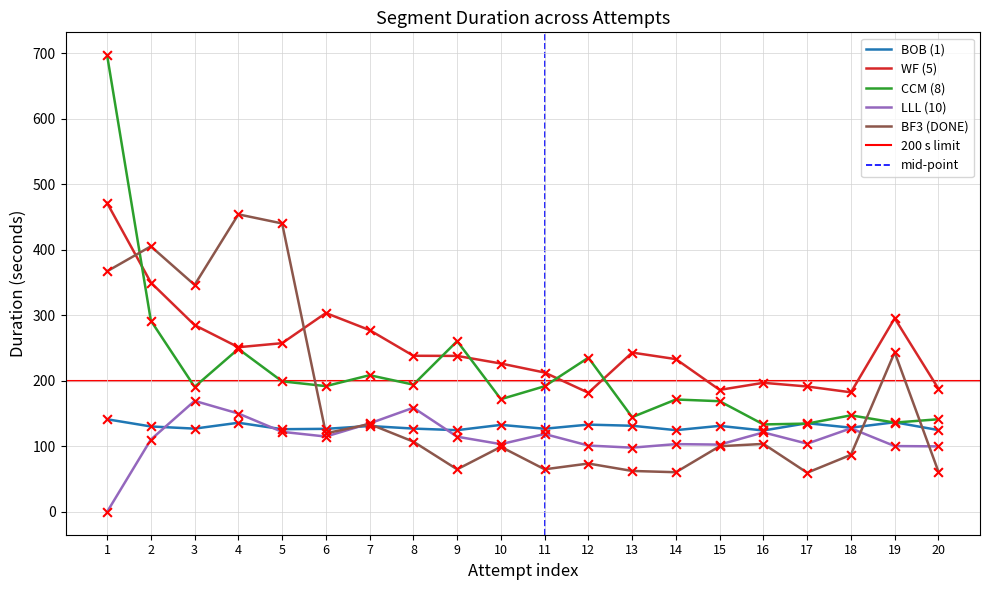

What is the total value across all series at 20?

615.6